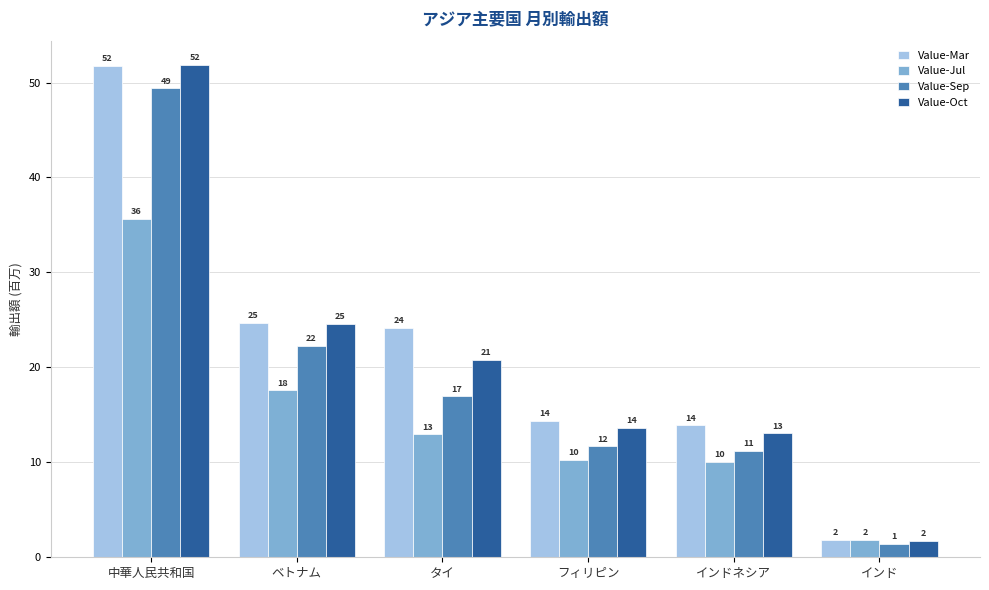

Does the chart contain any negative values?

No